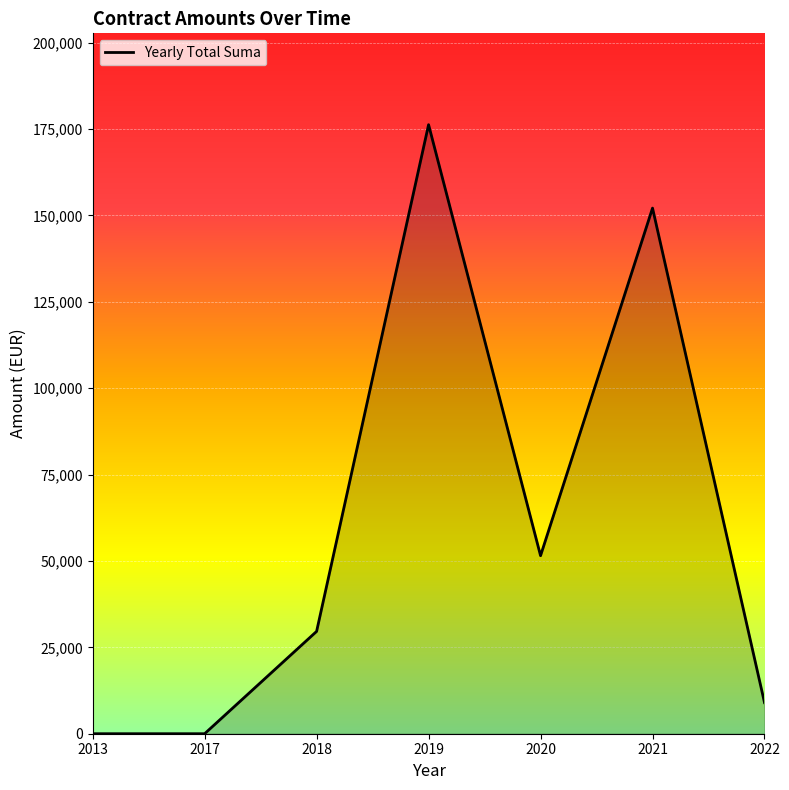

How many series are shown in this chart?

1